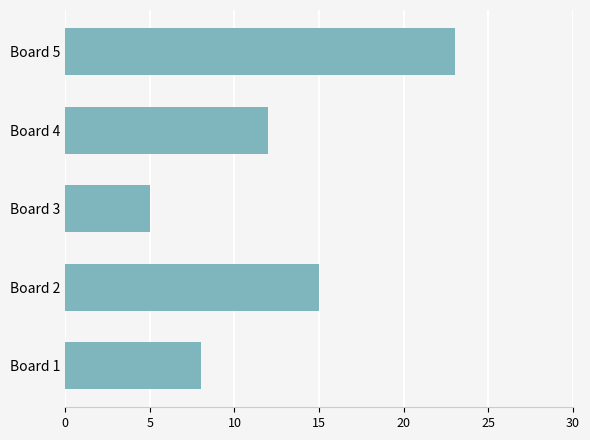

How many distinct data groups are displayed?

1